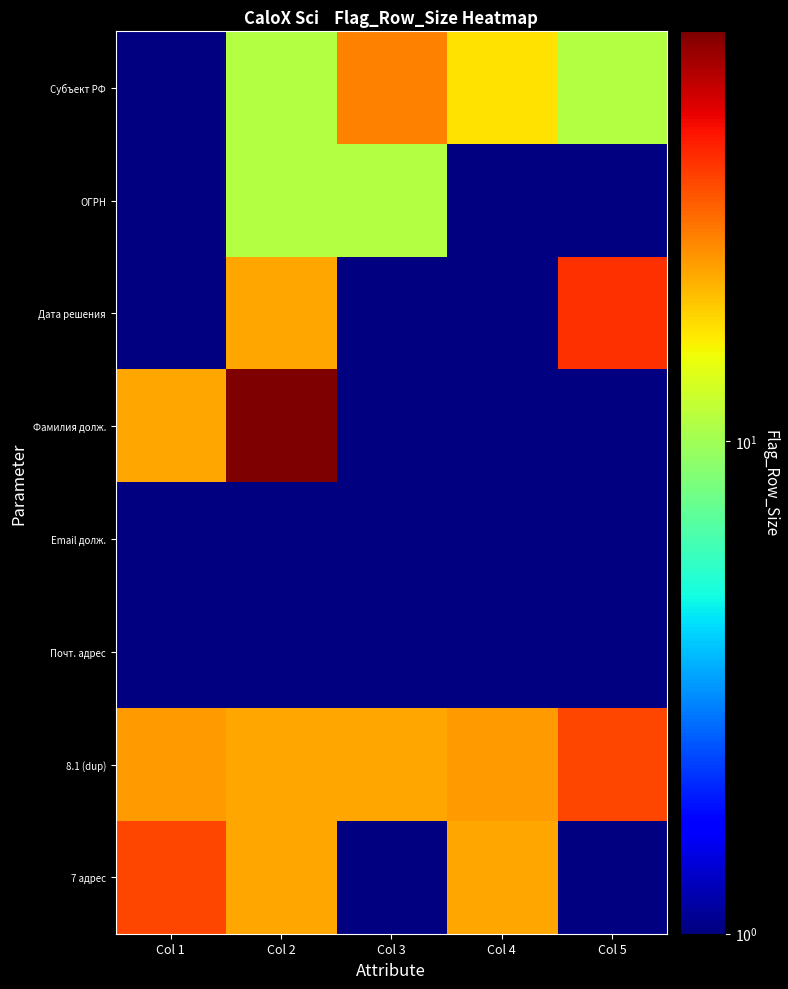

The Субъект РФ series shows 11.7 at Col 3. True or false?

False